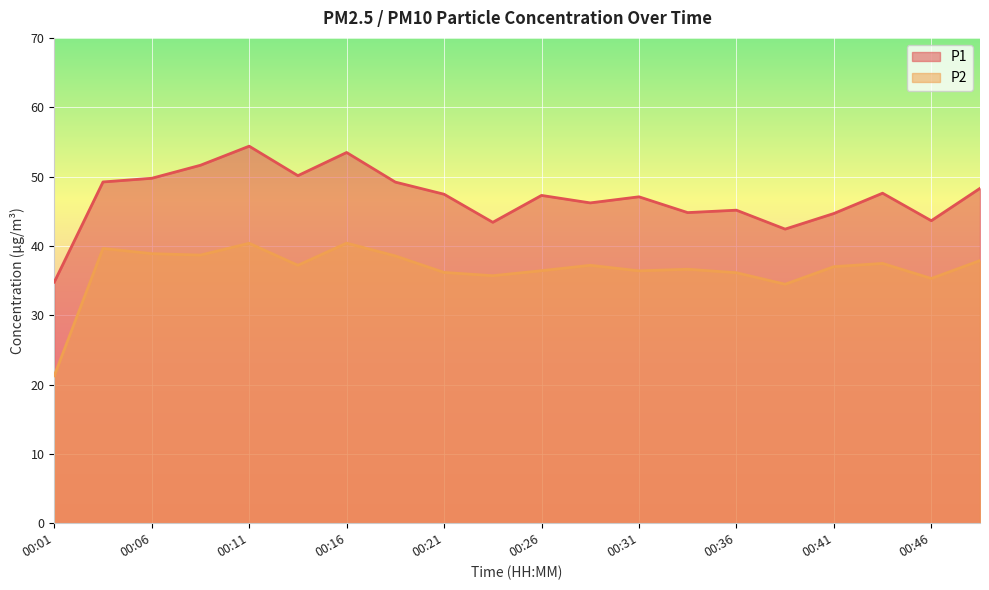

Does the chart display data point markers on the line(s)?

No